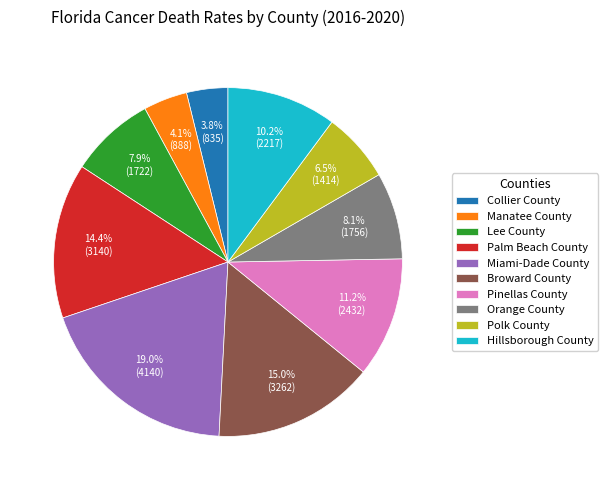

Which category has the biggest portion of the pie?

Miami-Dade County